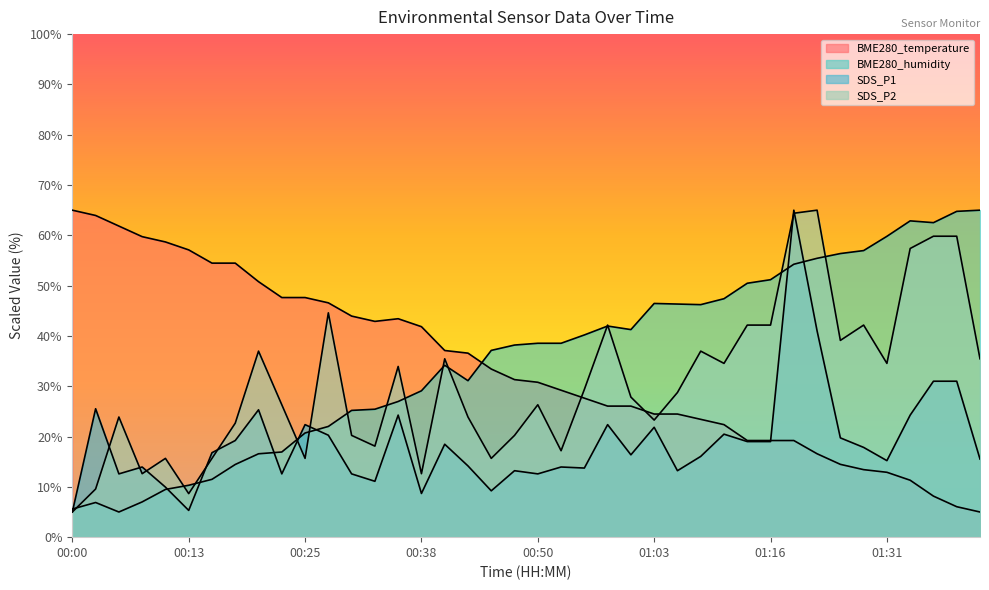

At which label does SDS_P2 first exceed 28?

00:20